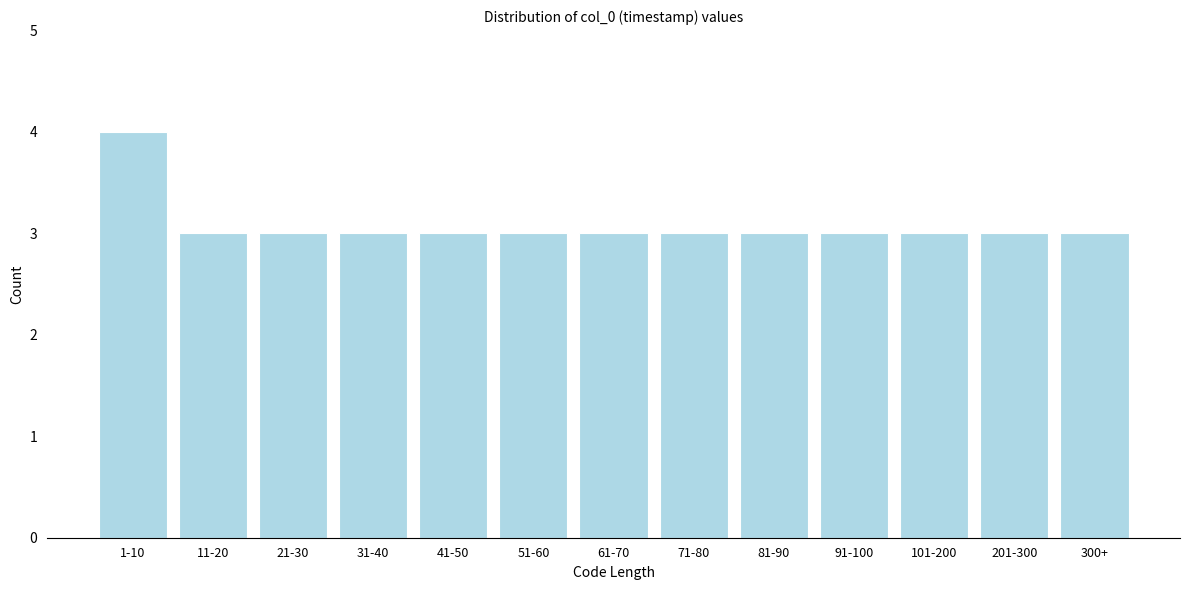

Reading left to right, transcribe all the data shown in this chart.

1-10=4	11-20=3	21-30=3	31-40=3	41-50=3	51-60=3	61-70=3	71-80=3	81-90=3	91-100=3	101-200=3	201-300=3	300+=3